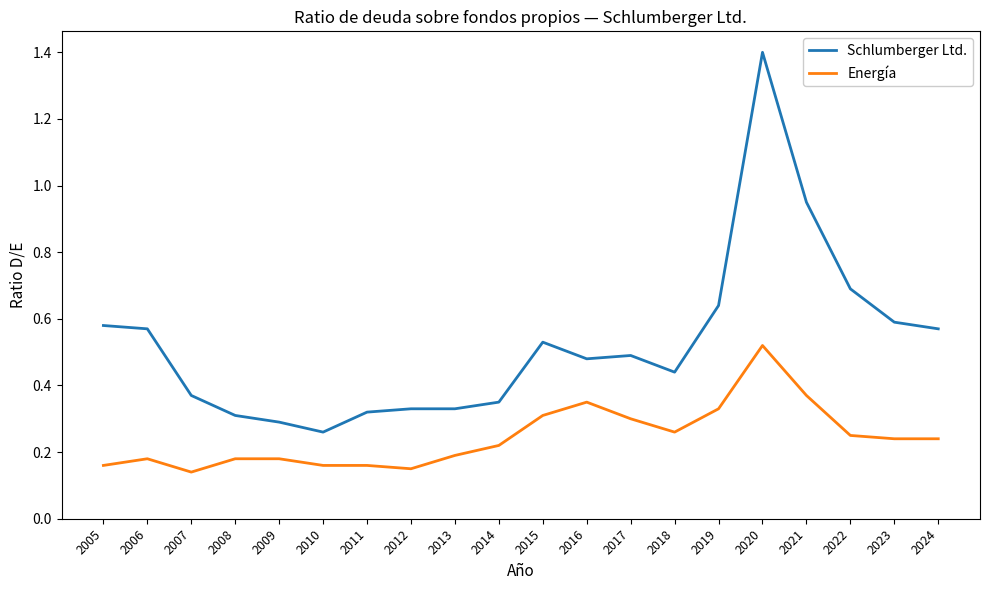

What is the highest value of the Schlumberger Ltd. series?

1.4